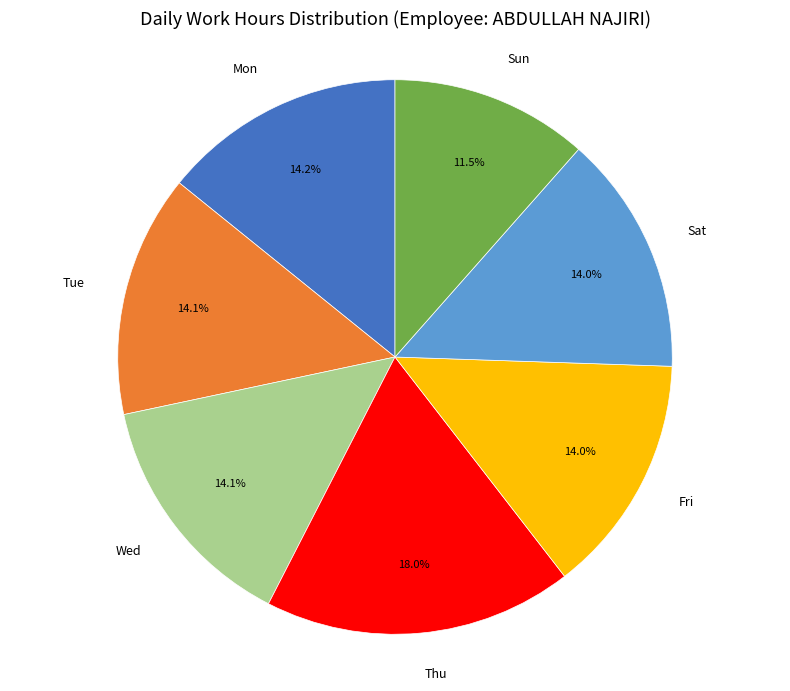

To the nearest percent, what is the combined percentage of Wed and Tue?

28%